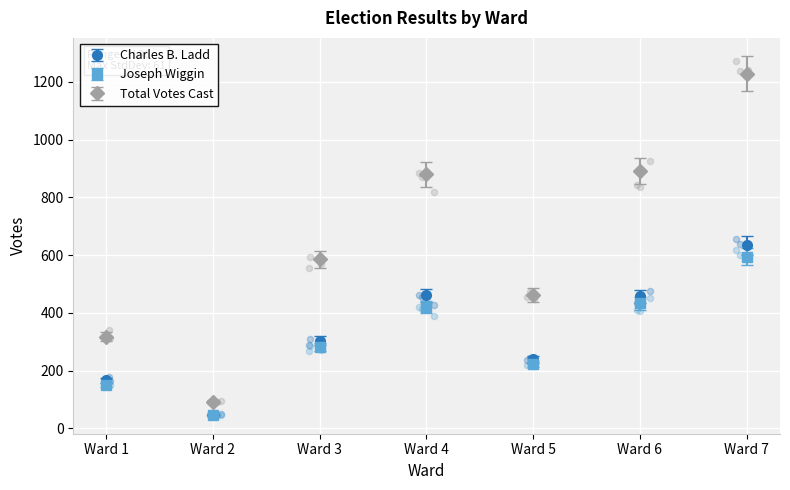

At which category is the sum across all series the highest?

Ward 7